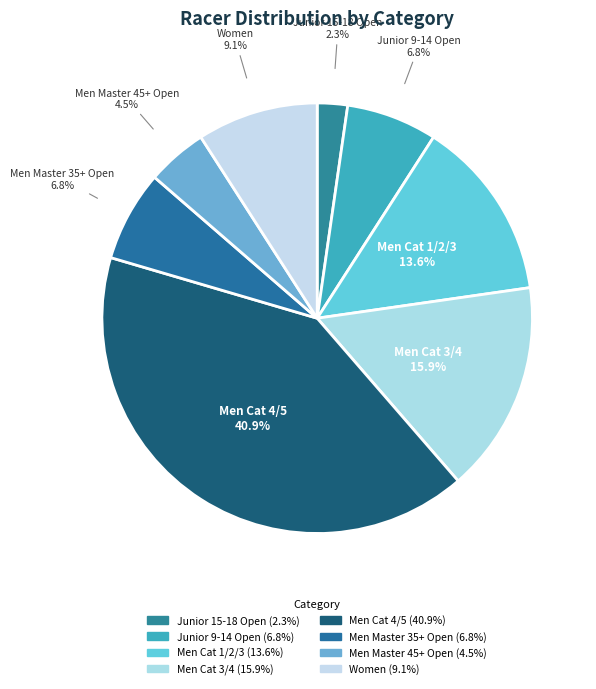

Which slice is the smallest?

Junior 15-18 Open